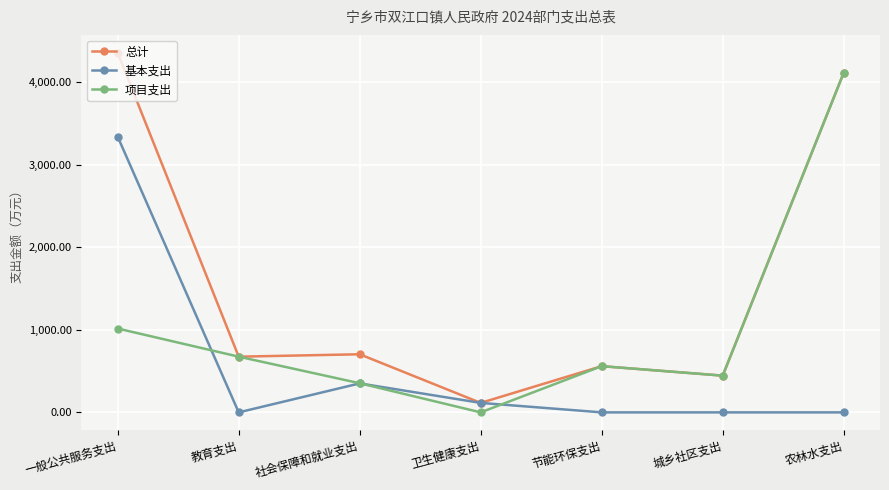

At which category does 项目支出 reach its first local valley?

卫生健康支出